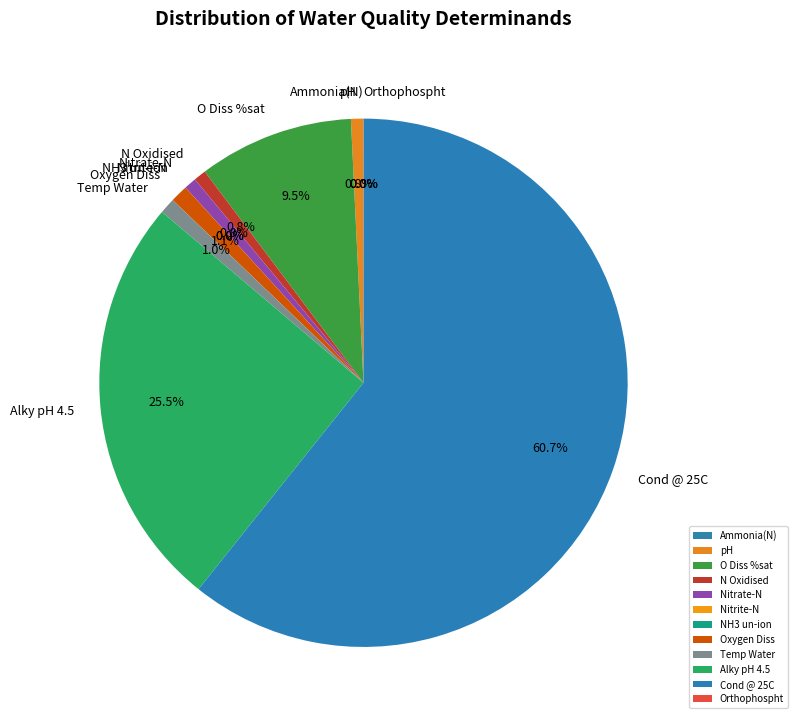

What portion of the pie excludes Nitrate-N?

99.2%